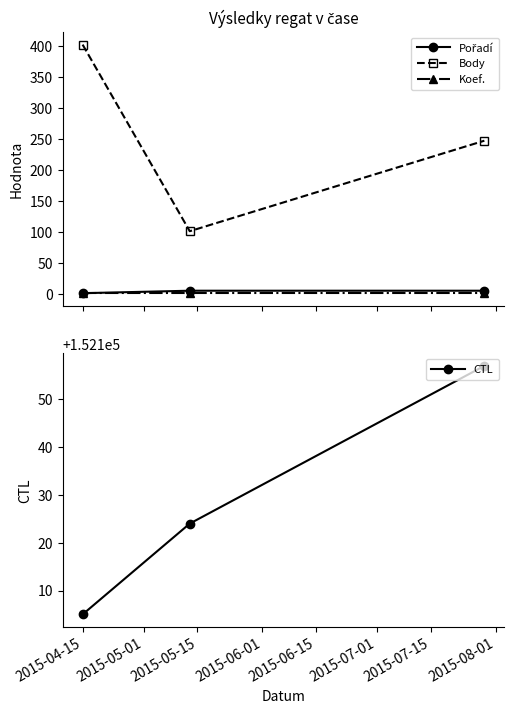

What is the maximum value for CTL?

152157